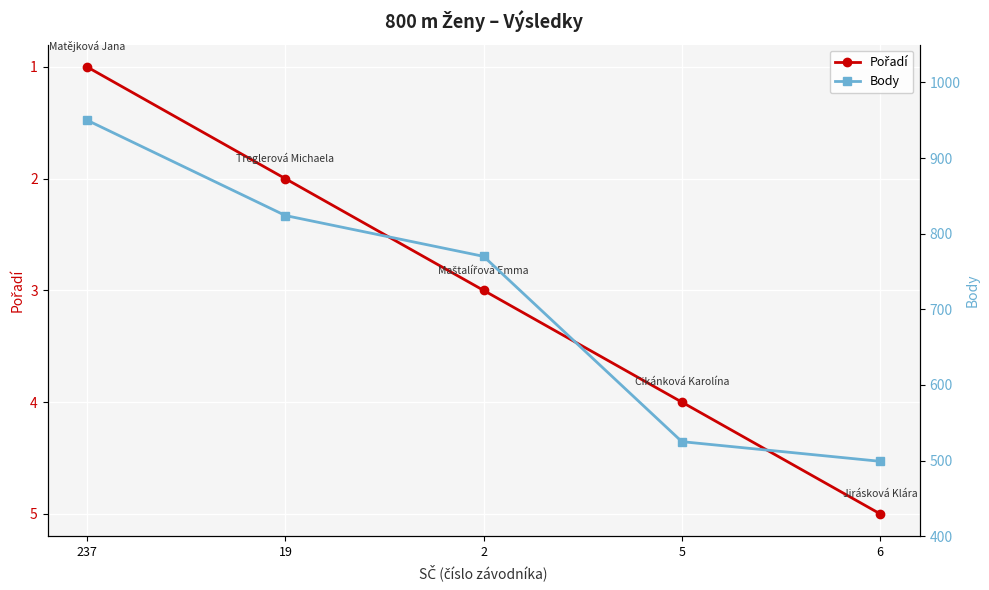

At how many categories does at least one series exceed 807?

2